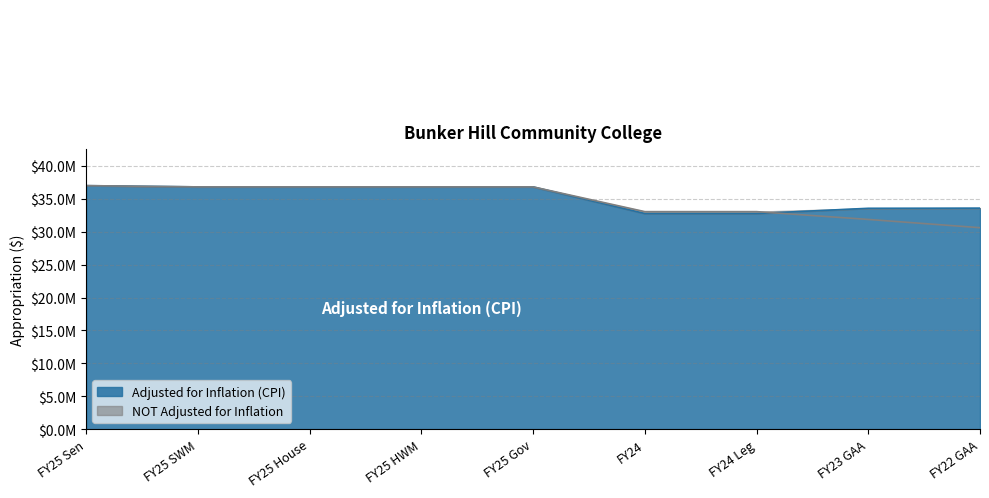

Where is the first local minimum for Adjusted for Inflation (CPI)?

FY25 SWM